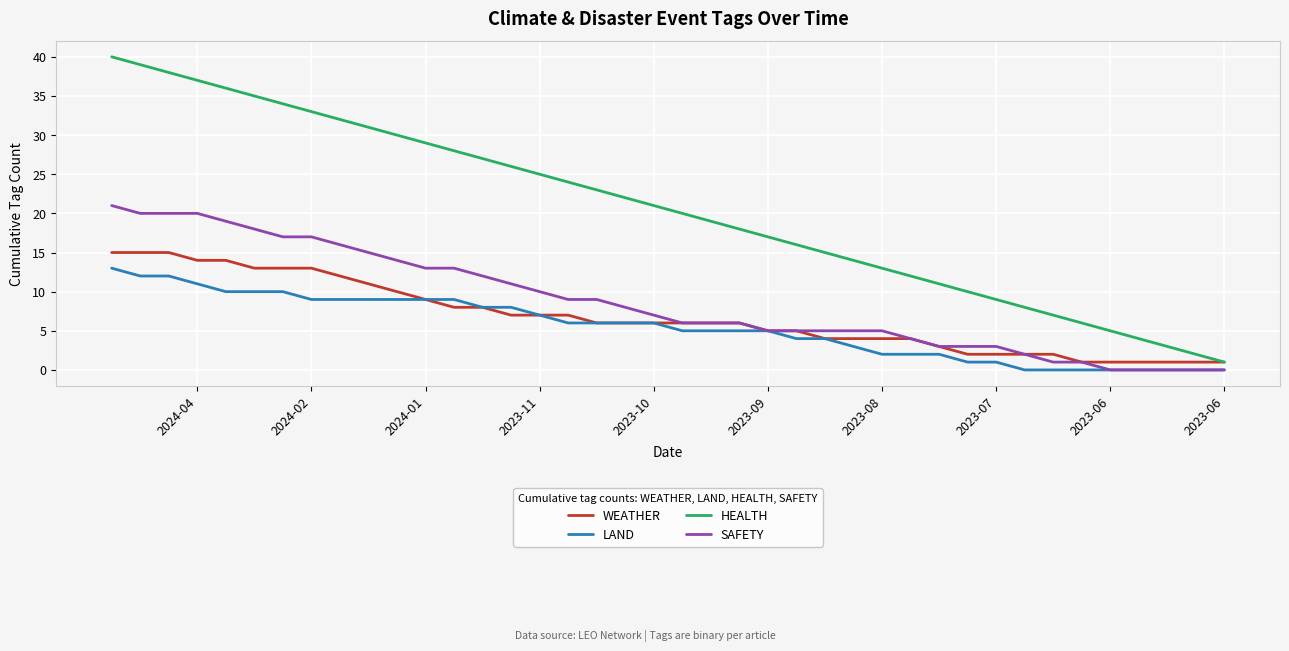

True or false: WEATHER has a value of 2 at 26.

False